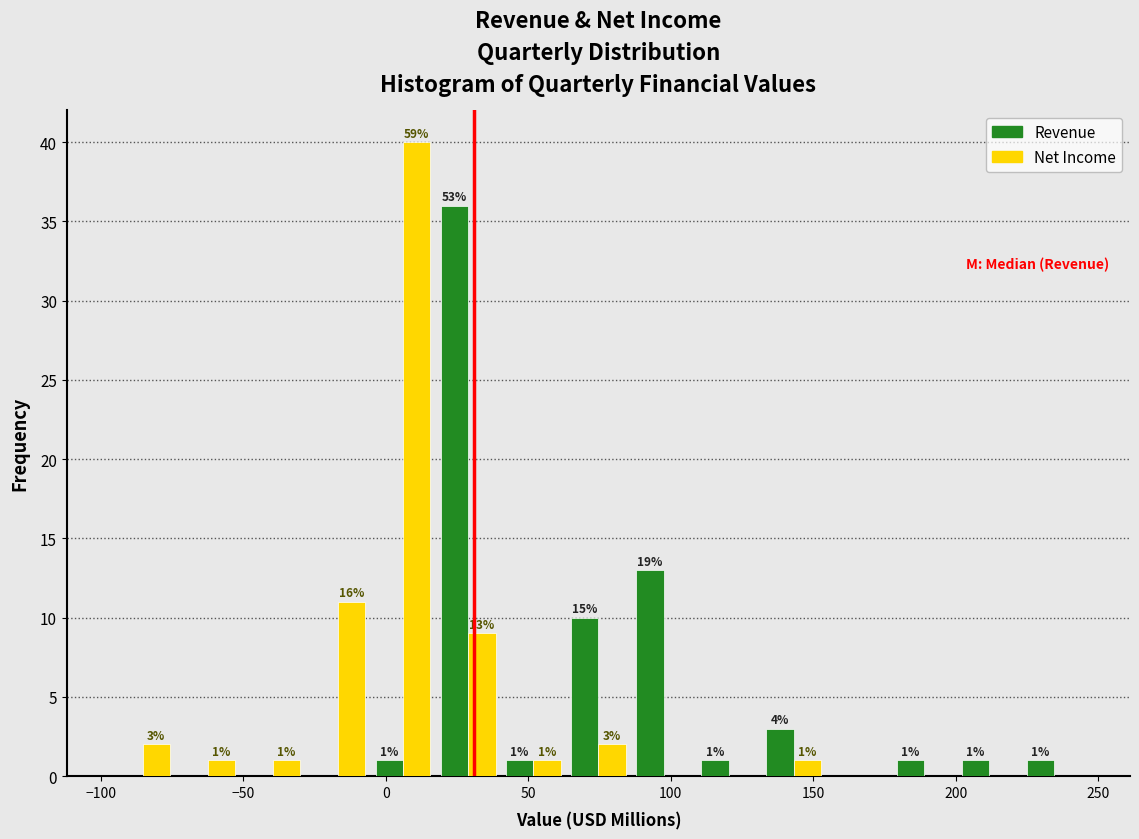

In the Revenue series, which range on the x-axis has the tallest bar?

15 to 40